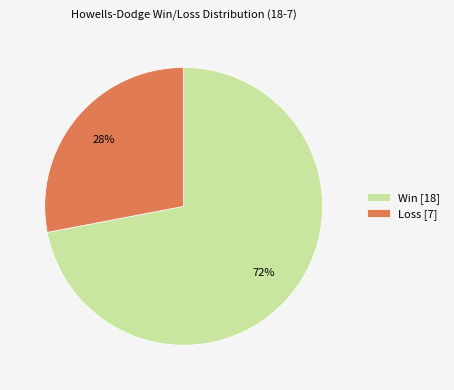

To the nearest percent, what portion does Win [18] represent?

72%